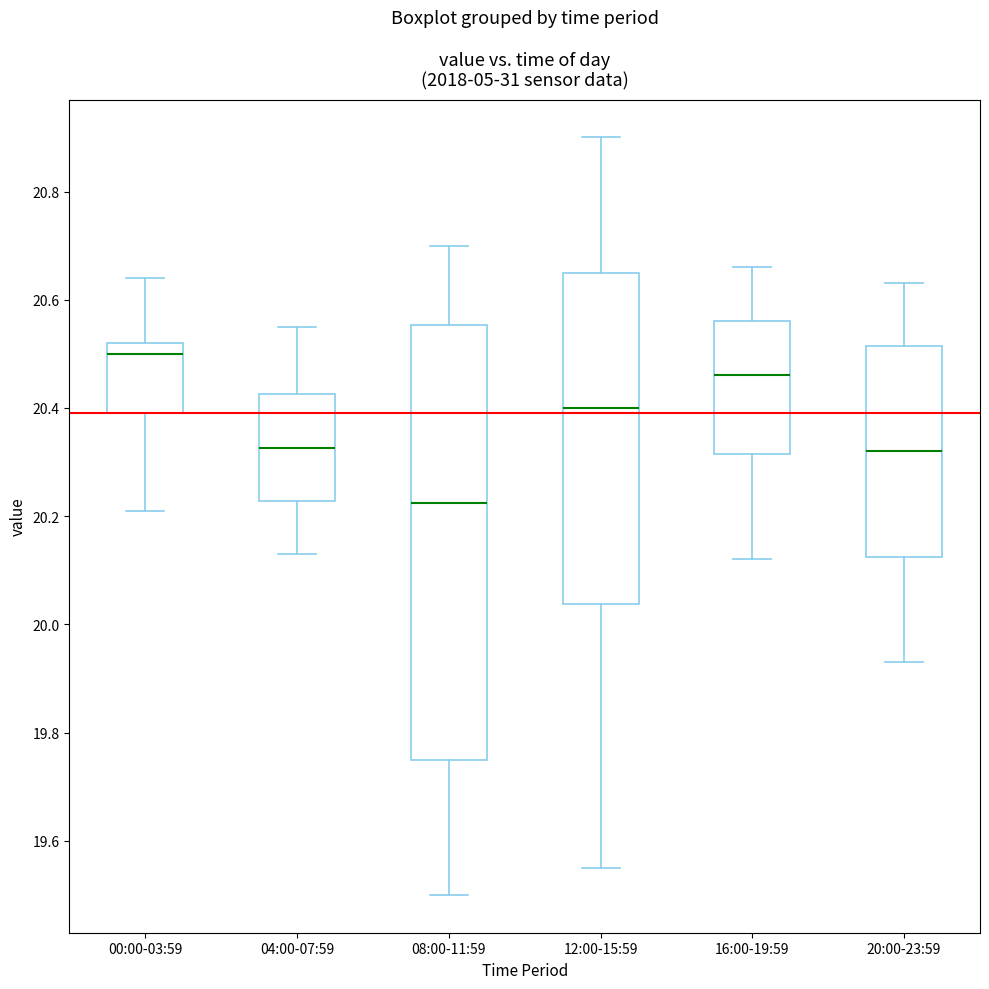

Which box is the tallest, from its lower edge to its upper edge?

08:00-11:59